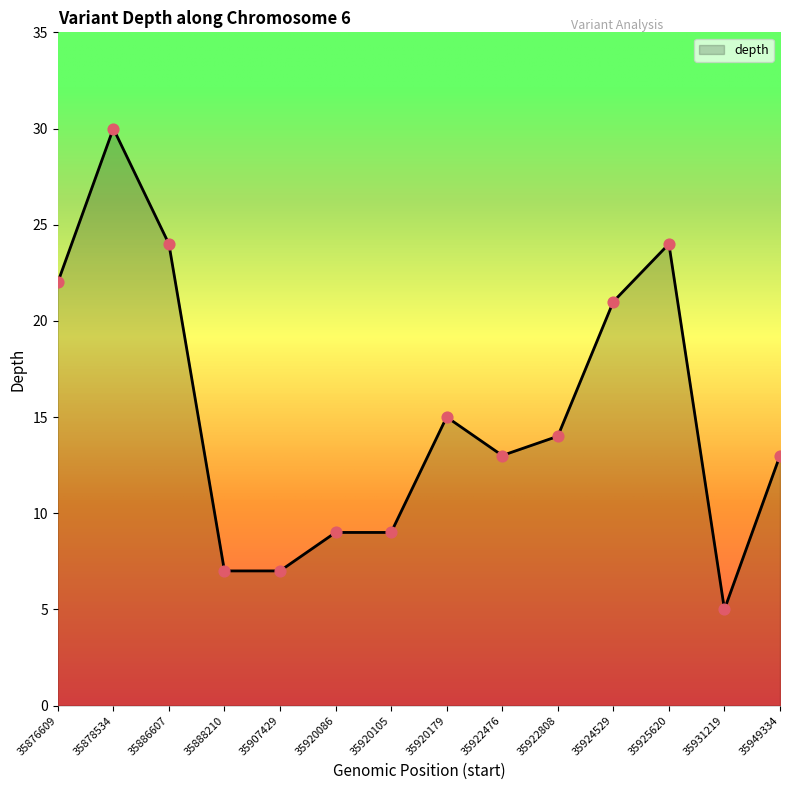

What is the ratio of the value at 35920105 to the value at 35888210?

1.3